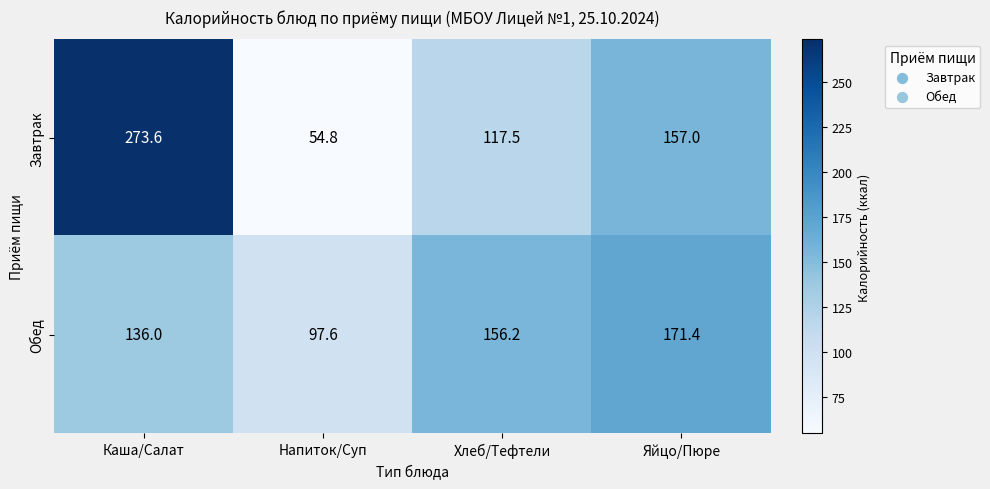

Reading left to right, extract all data points from this chart.

Завтрак: 273.6	54.8	117.5	157.0
Обед: 136.0	97.6	156.2	171.4